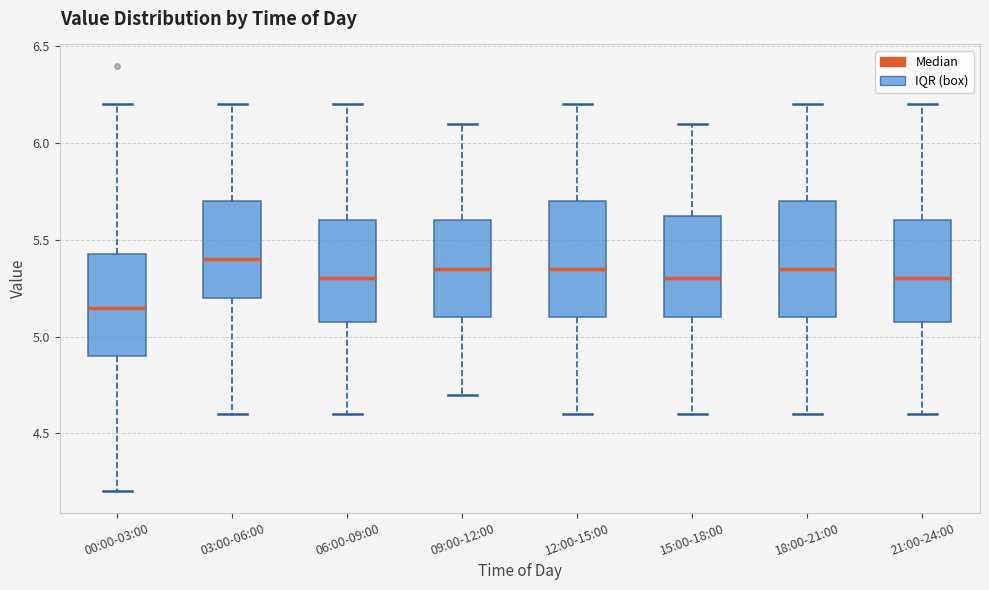

Reading left to right, transcribe this box plot: for each box, give where its median line is, the range the box spans, and where its two whiskers end, as read against the y-axis. The values are not printed on the chart, so give them approximately, as read against the axis.

00:00-03:00: median 5.15, box 4.90 to 5.45, whiskers 4.20 to 6.20
03:00-06:00: median 5.40, box 5.20 to 5.70, whiskers 4.60 to 6.20
06:00-09:00: median 5.30, box 5.10 to 5.60, whiskers 4.60 to 6.20
09:00-12:00: median 5.35, box 5.10 to 5.60, whiskers 4.70 to 6.10
12:00-15:00: median 5.35, box 5.10 to 5.70, whiskers 4.60 to 6.20
15:00-18:00: median 5.30, box 5.10 to 5.65, whiskers 4.60 to 6.10
18:00-21:00: median 5.35, box 5.10 to 5.70, whiskers 4.60 to 6.20
21:00-24:00: median 5.30, box 5.10 to 5.60, whiskers 4.60 to 6.20